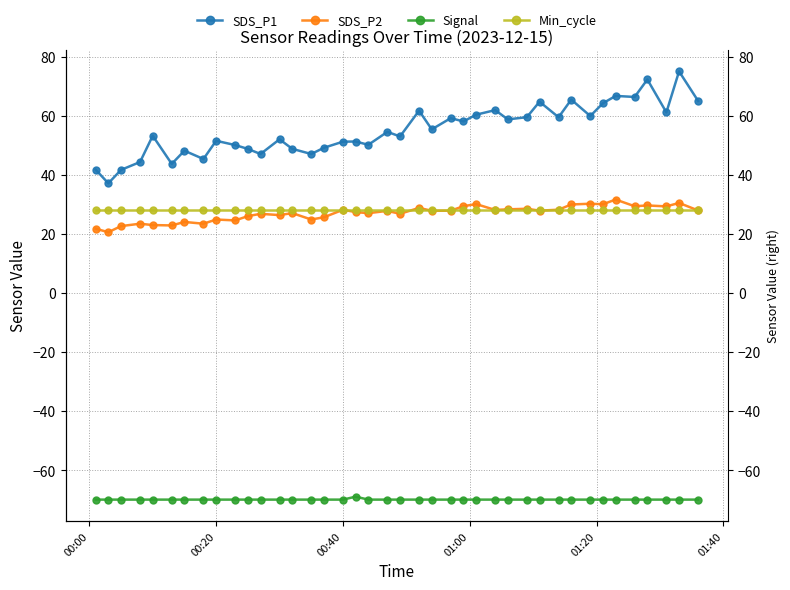

Is it true that Signal equals -34.7 at 17?

False